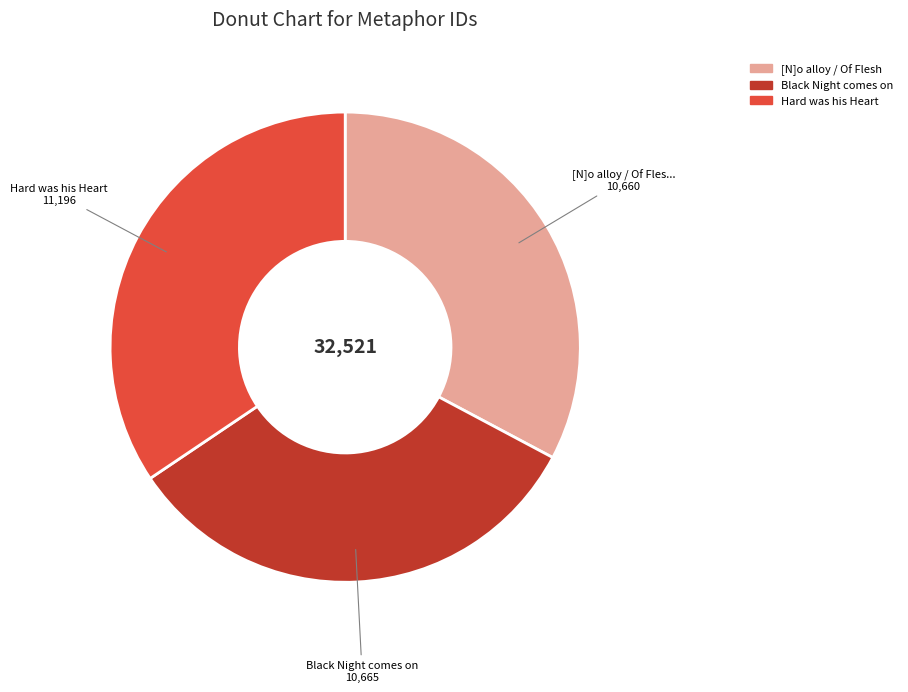

Do Black Night comes on and Hard was his Heart together represent more than half of the pie?

Yes